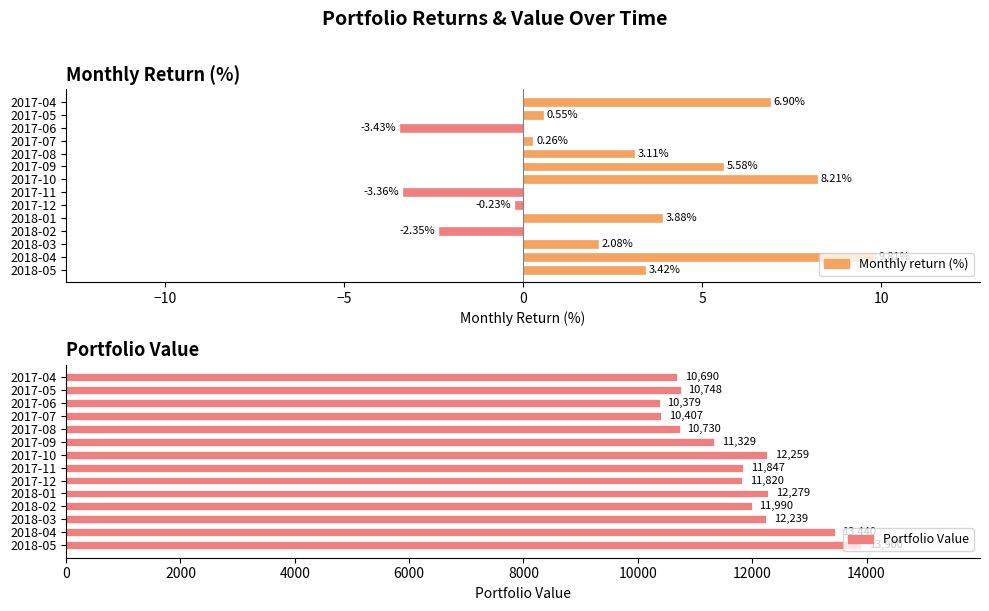

Reading left to right, extract all data points from this chart.

Monthly return (%): 6.9	0.5	-3.4	0.3	3.1	5.6	8.2	-3.4	-0.2	3.9	-2.4	2.1	9.8	3.4
Portfolio Value: 10689.7	10748.3	10379.5	10406.6	10729.9	11328.9	12258.9	11846.6	11819.9	12278.8	11990.0	12239.4	13440.3	13899.6